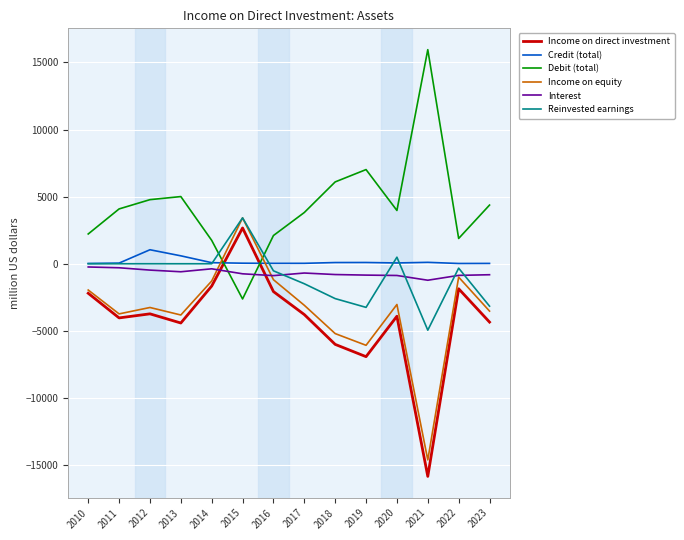

What is the difference between the maximum and minimum values in the Income on equity series?

18031